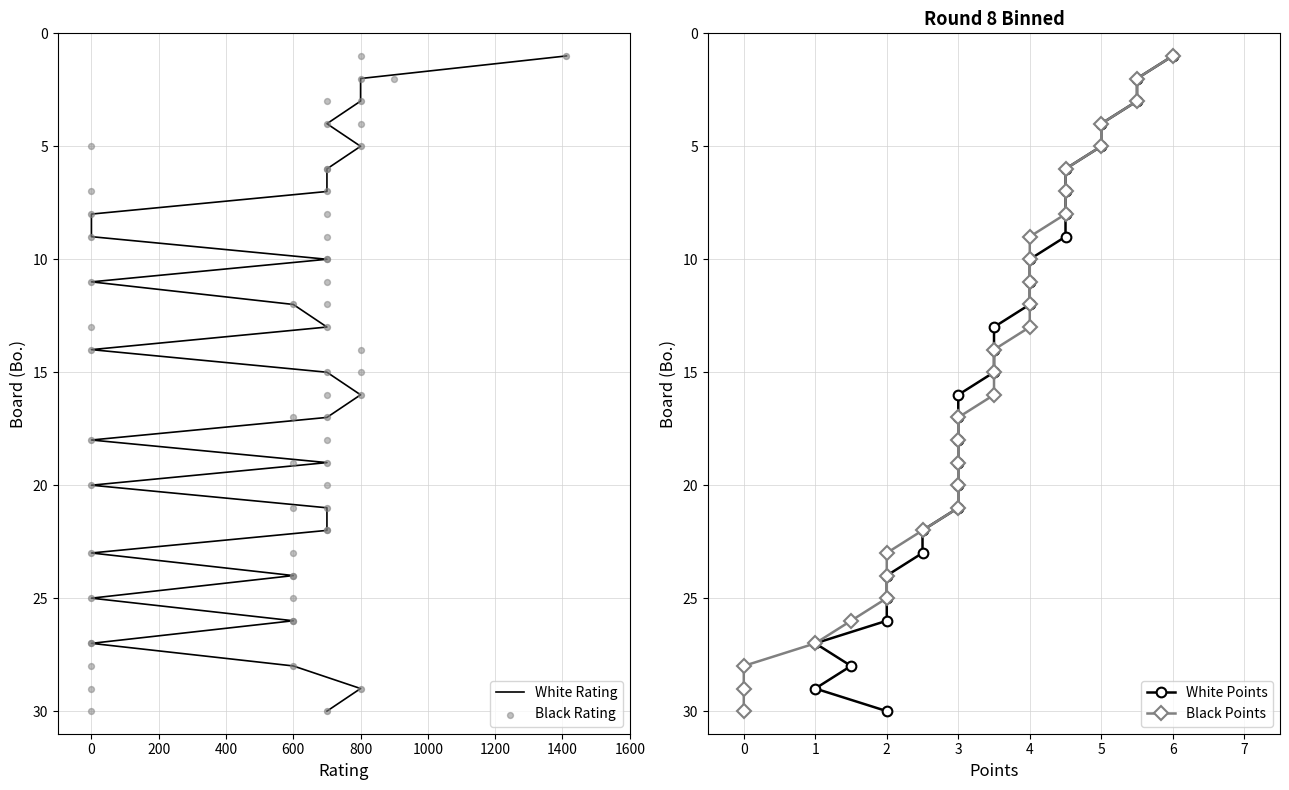

What are all the series names shown in the legend?

White Rating, Black Rating, White Points, Black Points